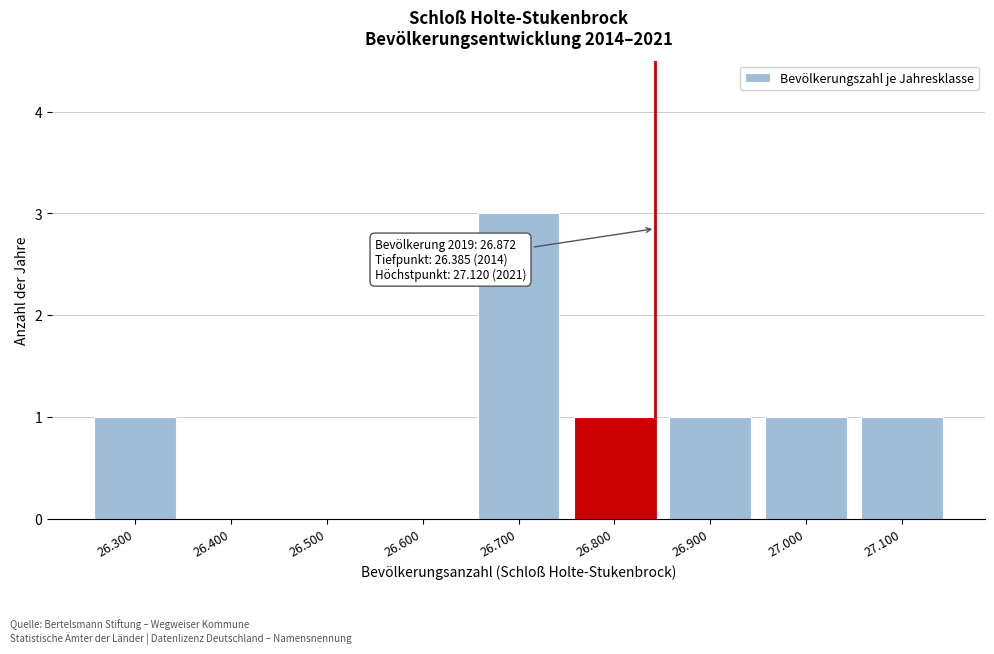

Reading right to left, list all the values displayed in this chart.

27.100=1	27.000=1	26.900=1	26.800=1	26.700=3	26.600=0	26.500=0	26.400=0	26.300=1